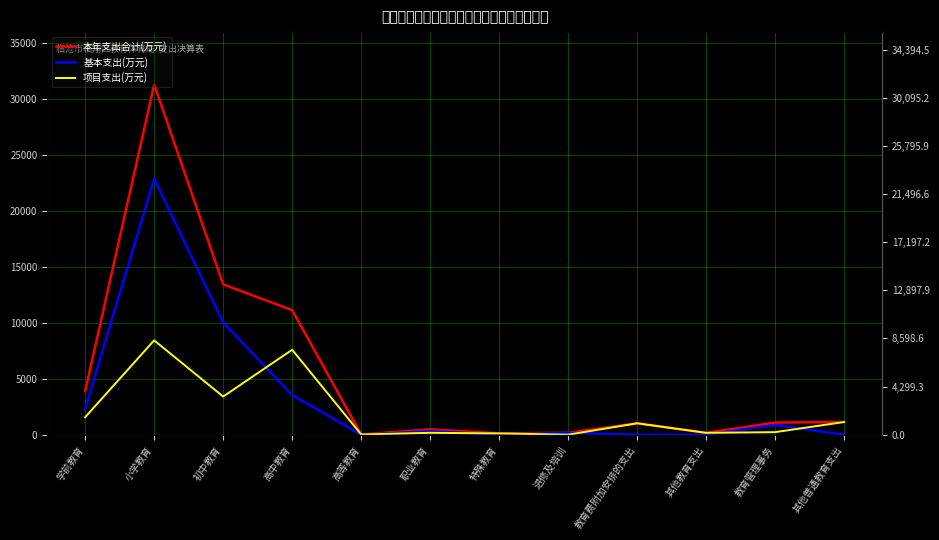

What is the difference between the 本年支出合计(万元) values at 特殊教育 and 职业教育?

361.4